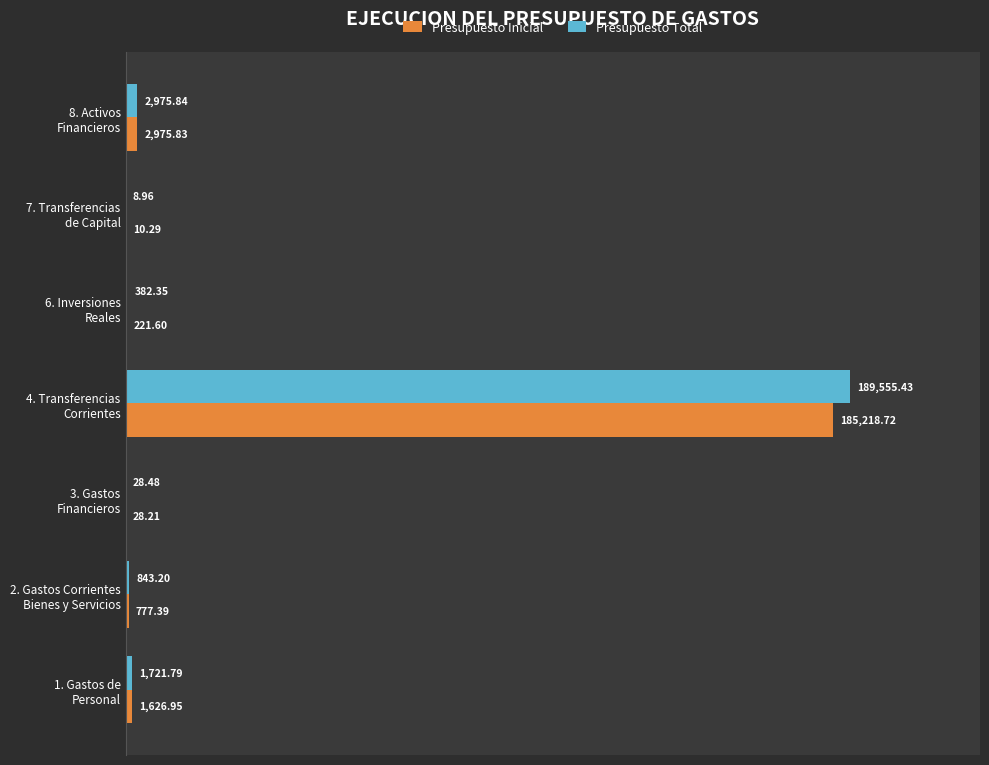

What is the sum of all Presupuesto Inicial values?

190859.0